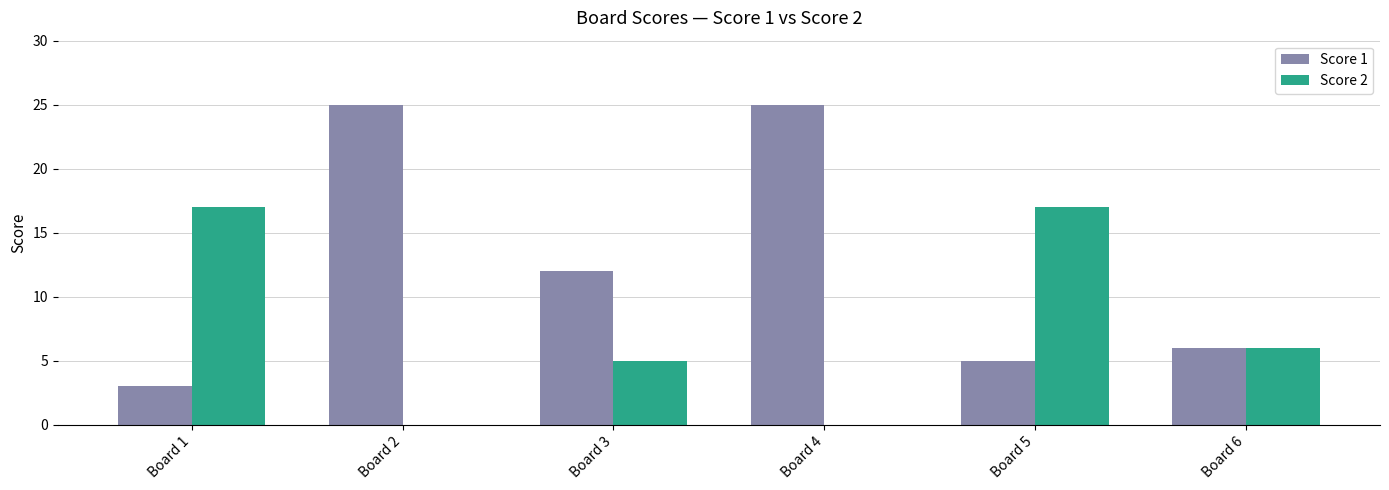

Between Board 5 and Board 6, which series saw the biggest shift?

Score 2